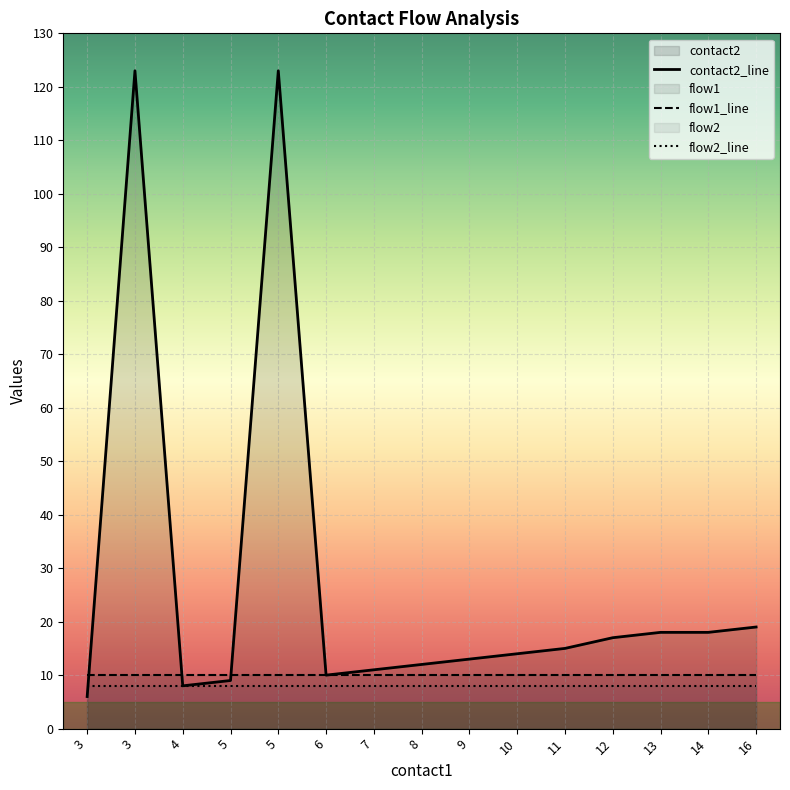

Which series has the widest spread of values?

contact2_line